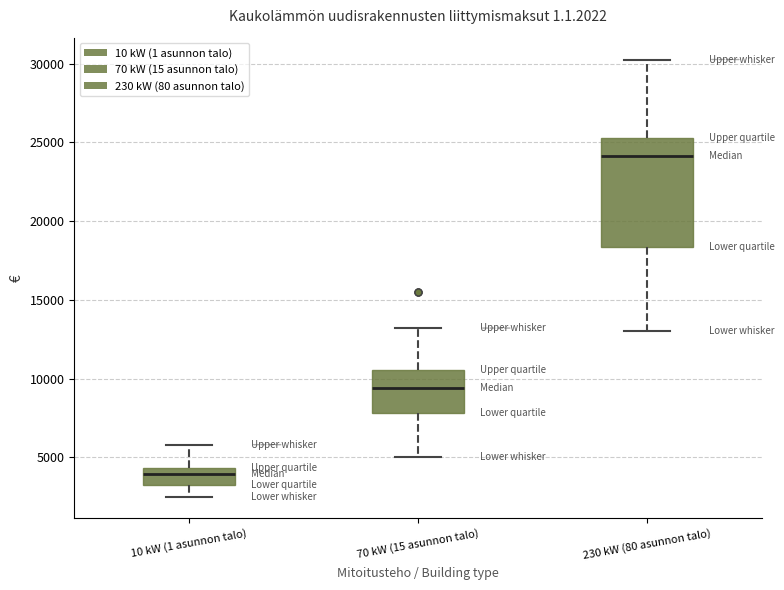

Which box is the tallest, from its lower edge to its upper edge?

230 kW (80 asunnon talo)